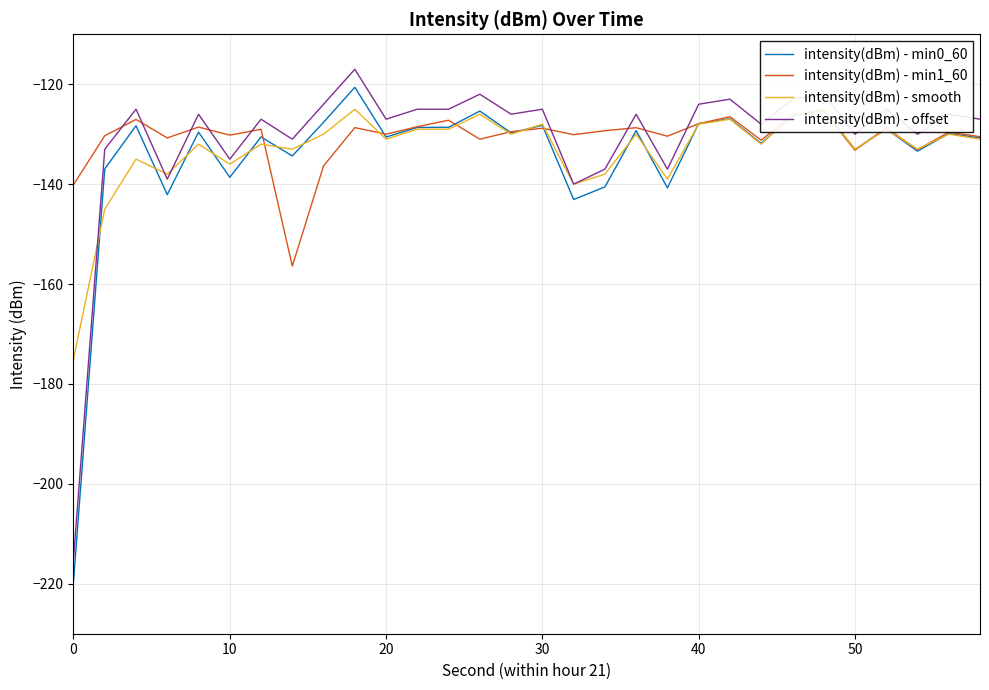

True or false: intensity(dBm) - offset and intensity(dBm) - min0_60 cross at least once.

False